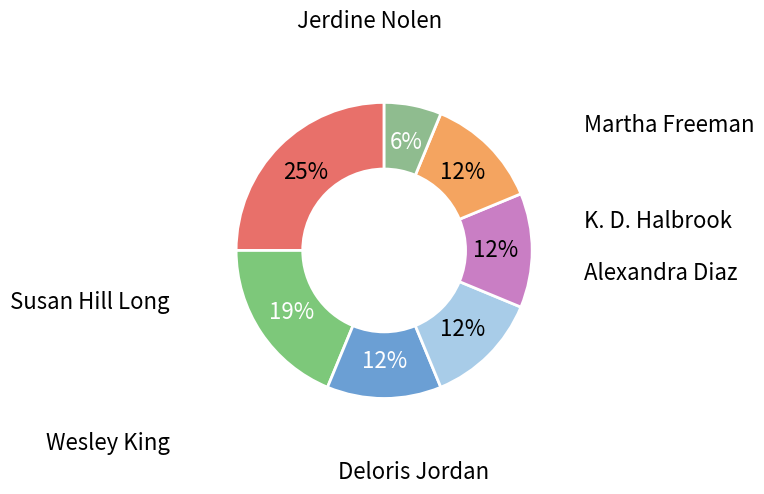

Is Deloris Jordan the majority of the pie?

No